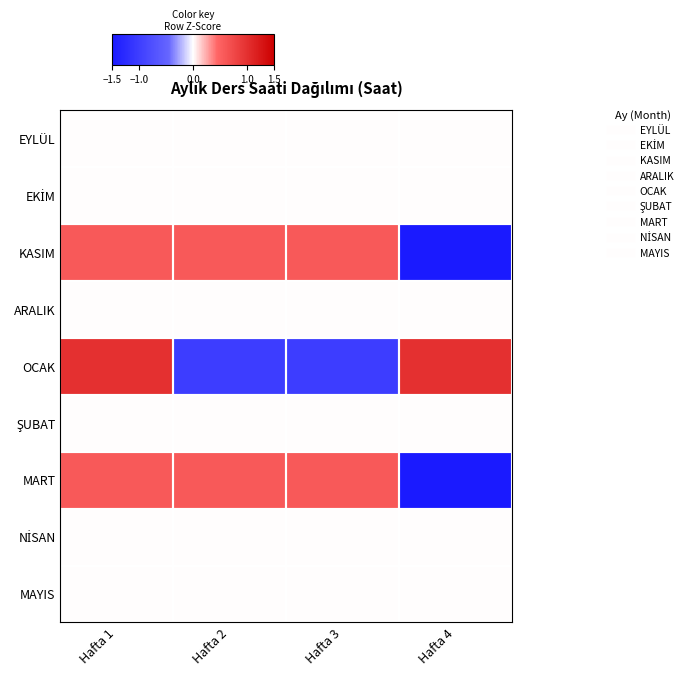

At Hafta 4, list the series in order from smallest to largest.

KASIM, MART, EYLÜL, EKİM, ARALIK, ŞUBAT, NİSAN, MAYIS, OCAK